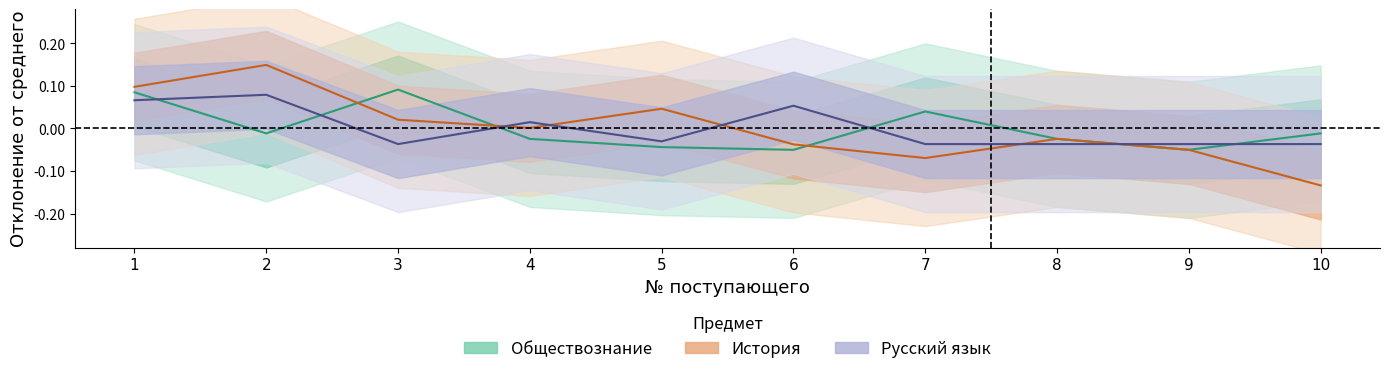

Where is История nearest to the value 0?

4